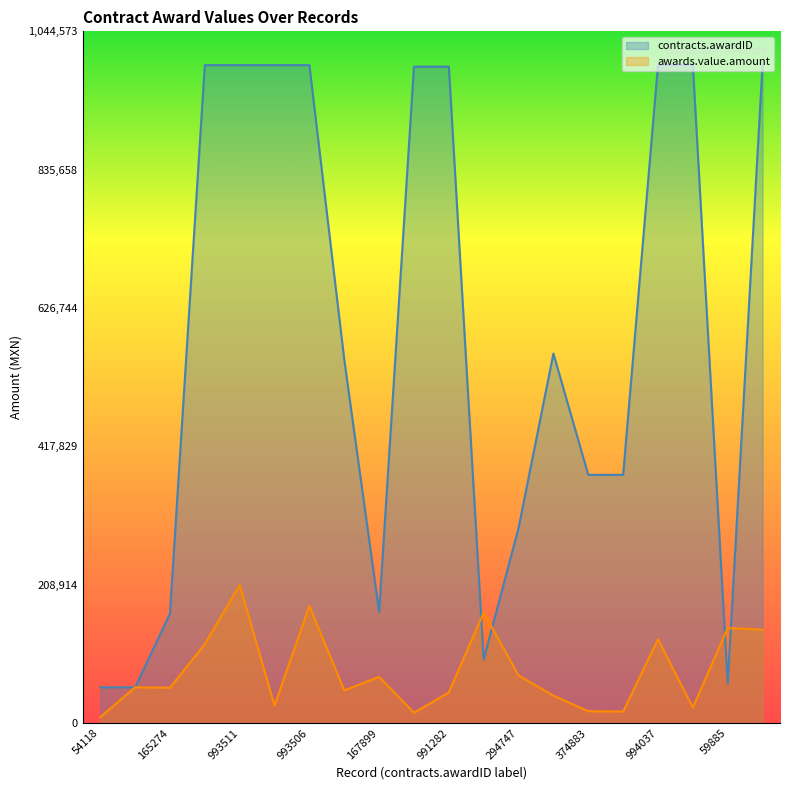

Does the chart have visible grid lines?

No